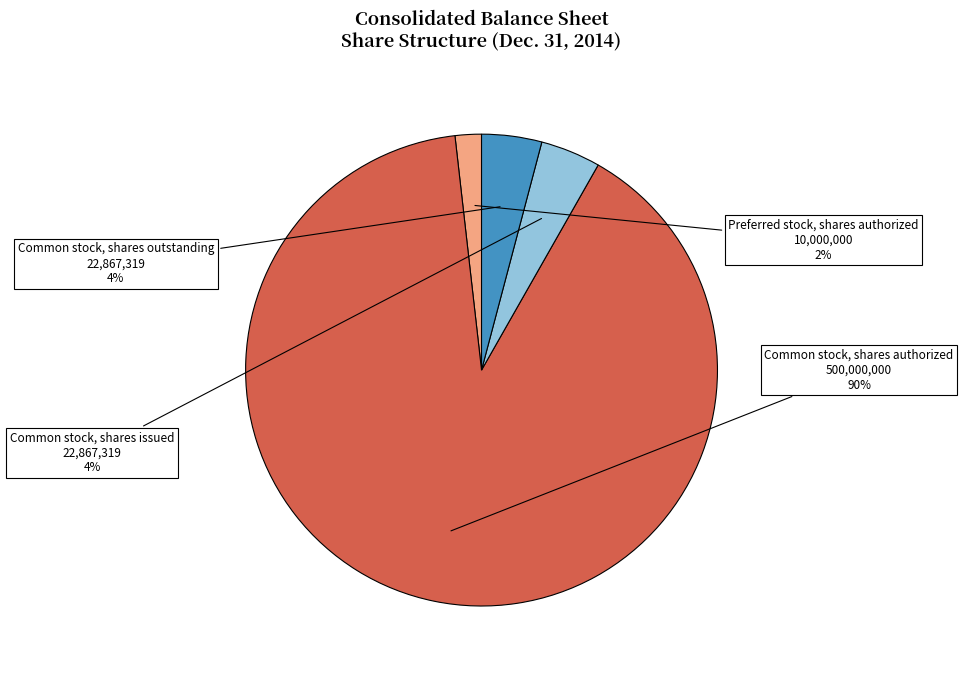

Which has a higher value, Preferred stock, shares authorized or Common stock, shares issued?

Common stock, shares issued